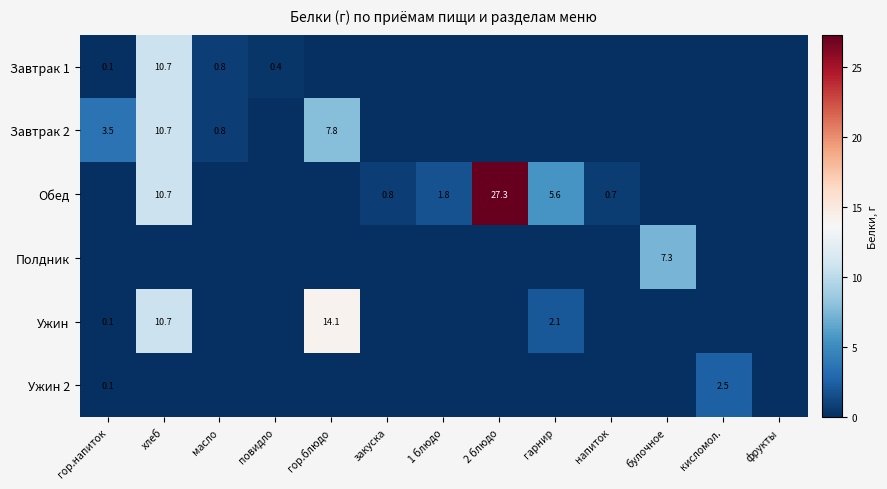

The Завтрак 1 series shows 0.5 at масло. True or false?

False